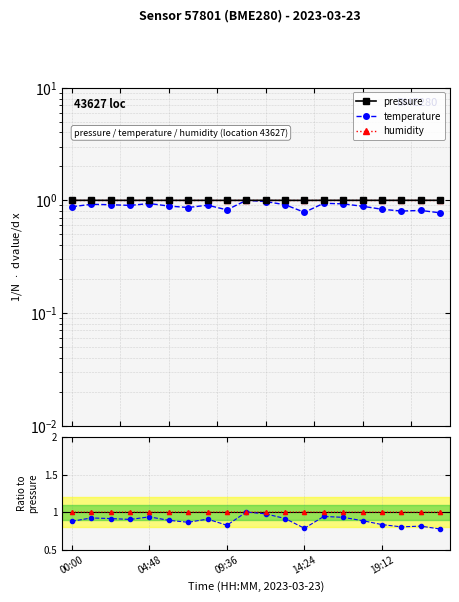

How many series are shown in this chart?

3